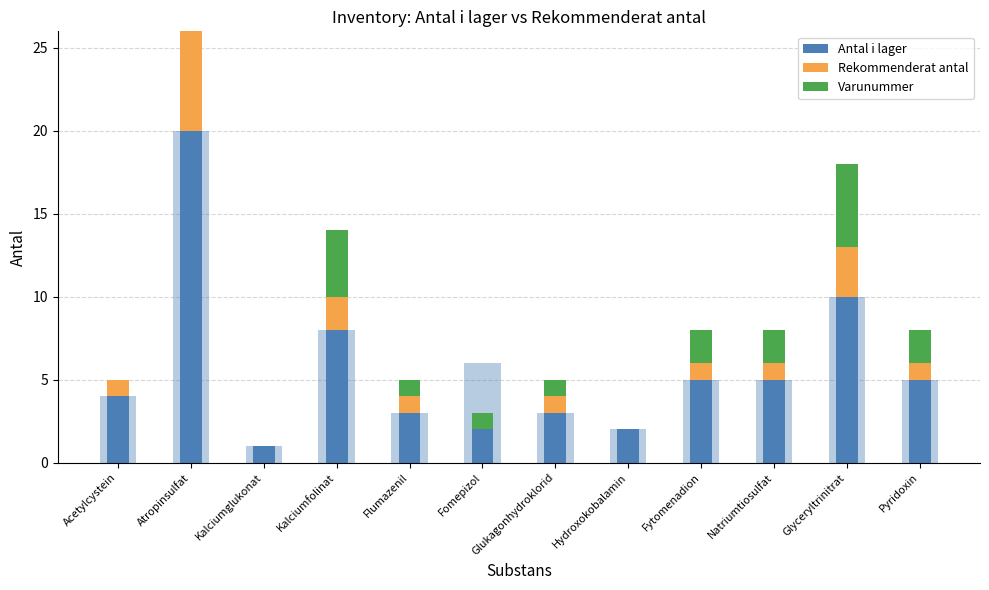

How many categories are shown in the chart?

12